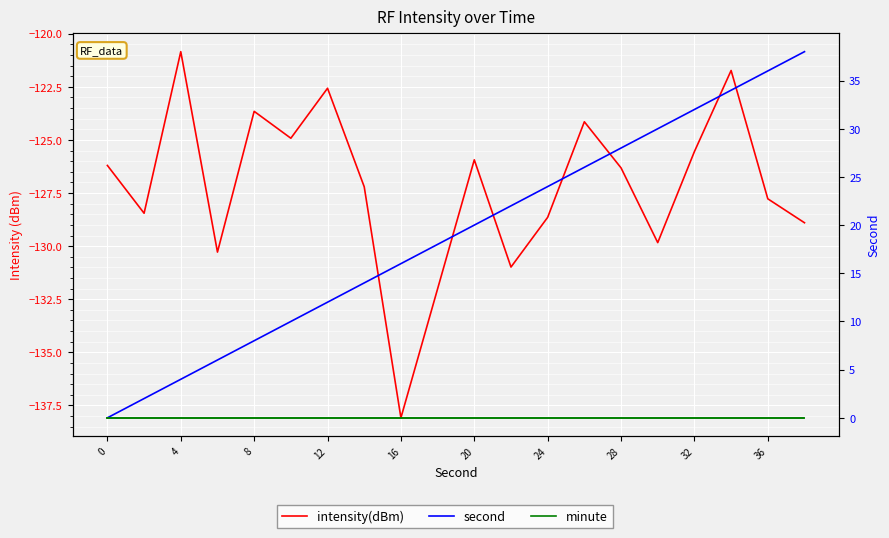

What is the value of the second point at the 16th from the left?

30.0